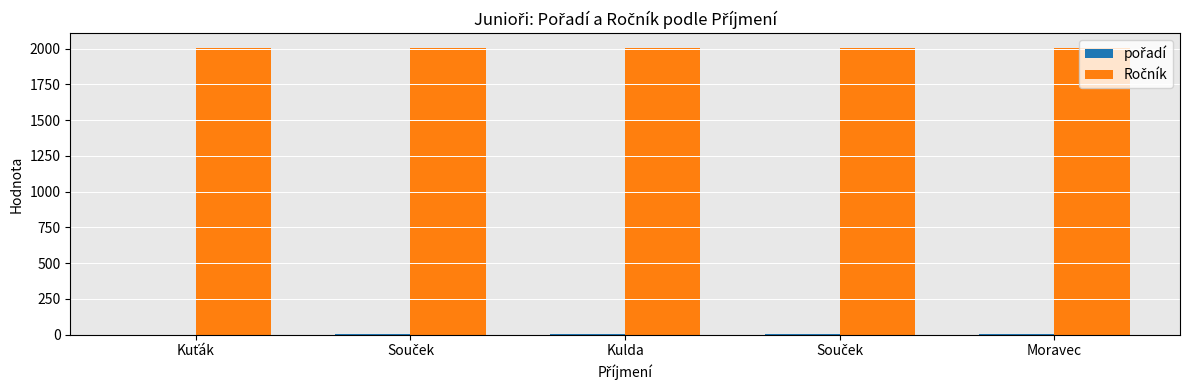

Are the bars horizontal?

No